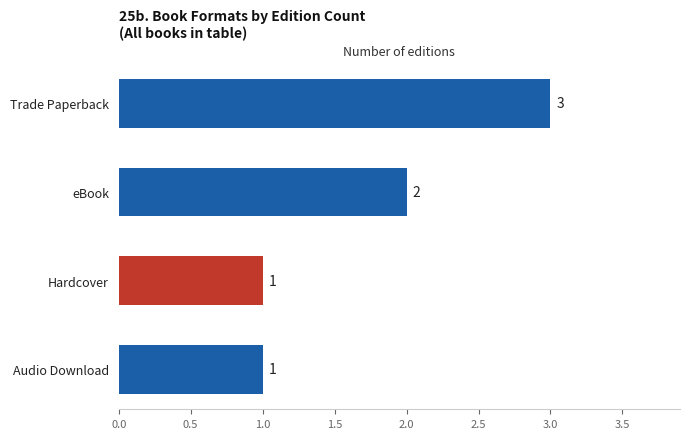

Reading left to right, list all the values displayed in this chart.

Trade Paperback=3	eBook=2	Hardcover=1	Audio Download=1